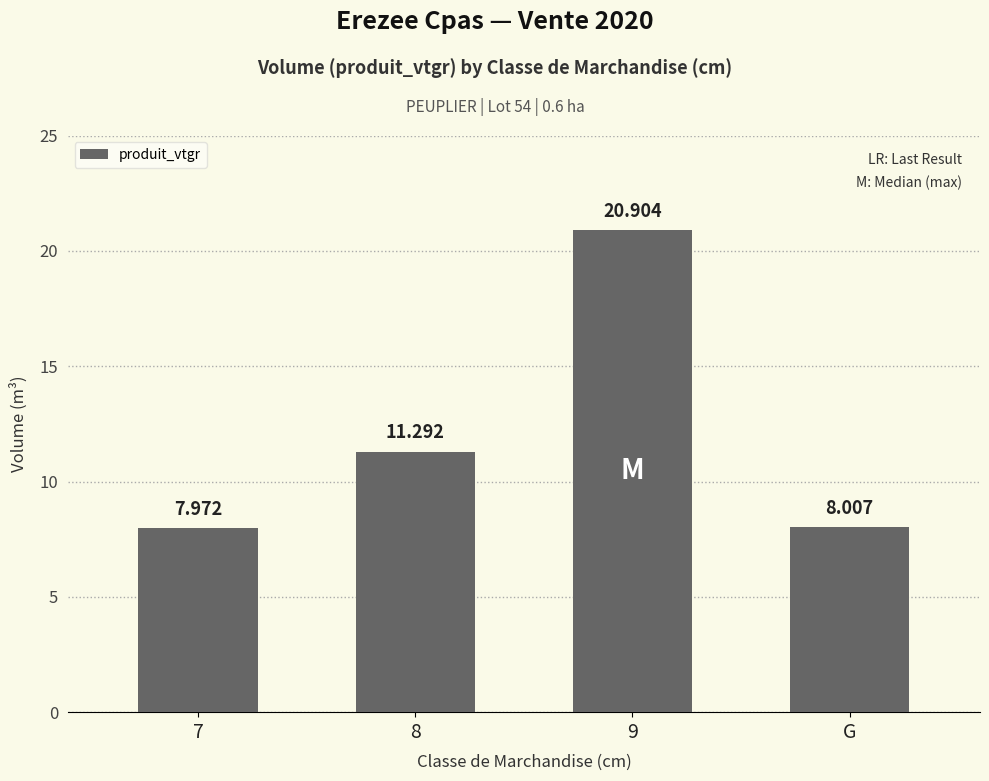

True or false: the data shows 20.9 at 9.

True